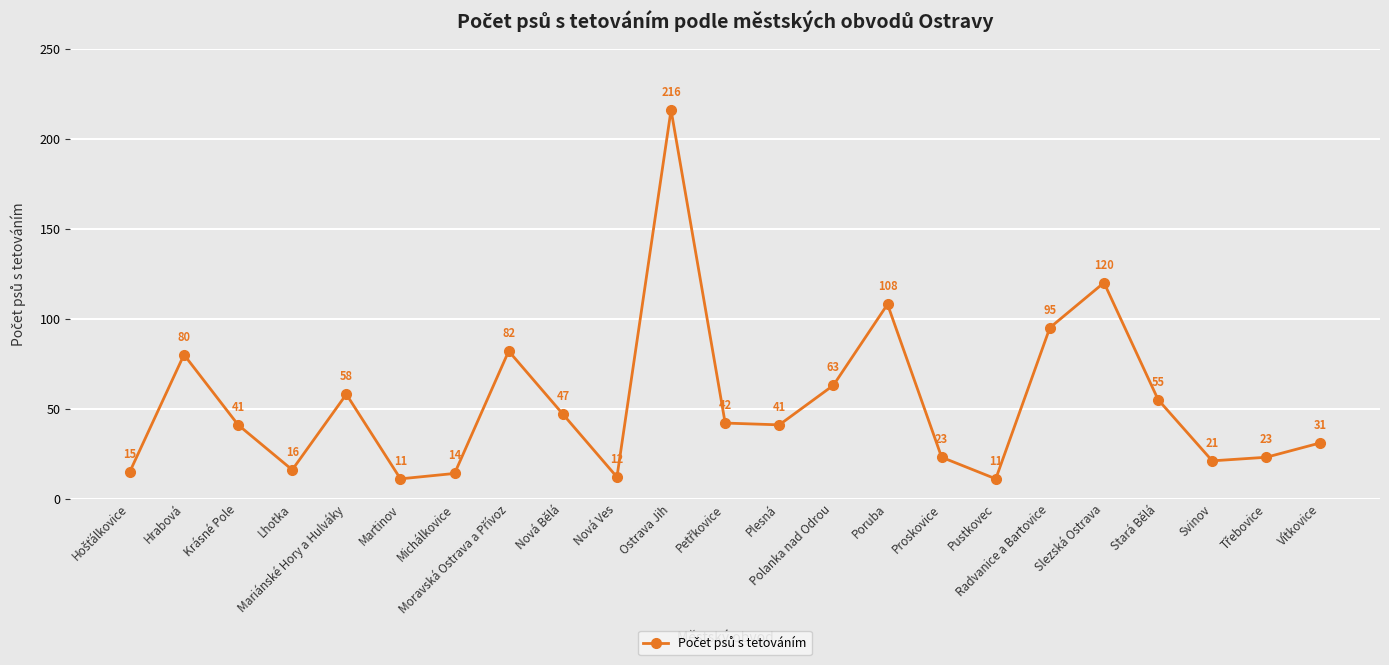

What is the ratio of the value at Pustkovec to the value at Poruba?

0.1